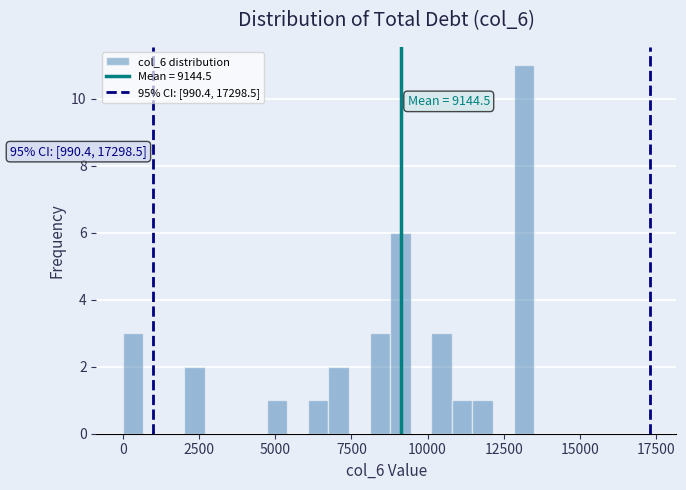

Read against the x-axis, roughly where is the centre of the tallest bar?

13000